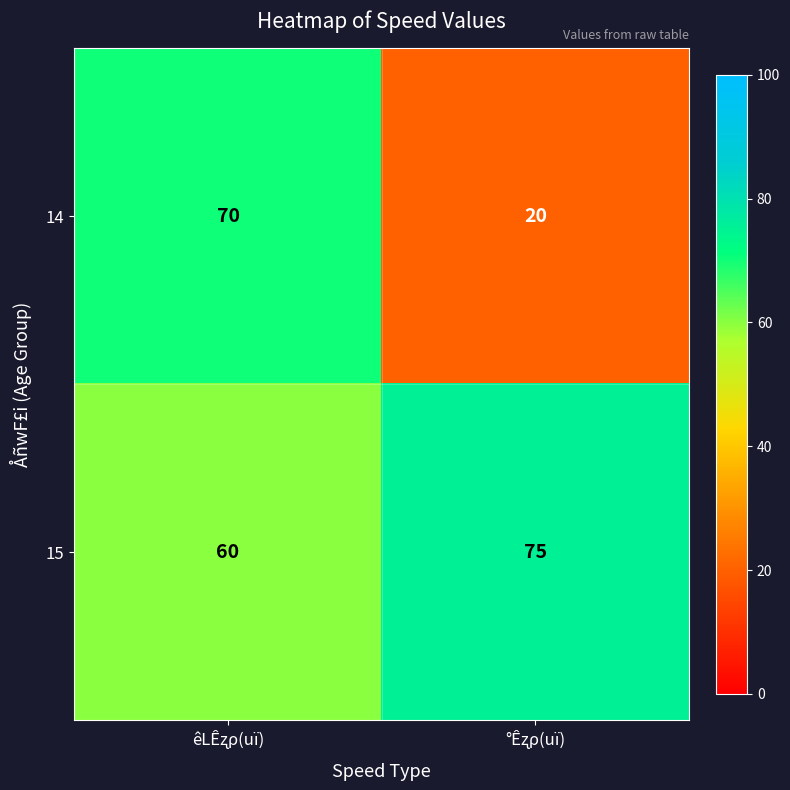

Which series has the widest spread of values?

14